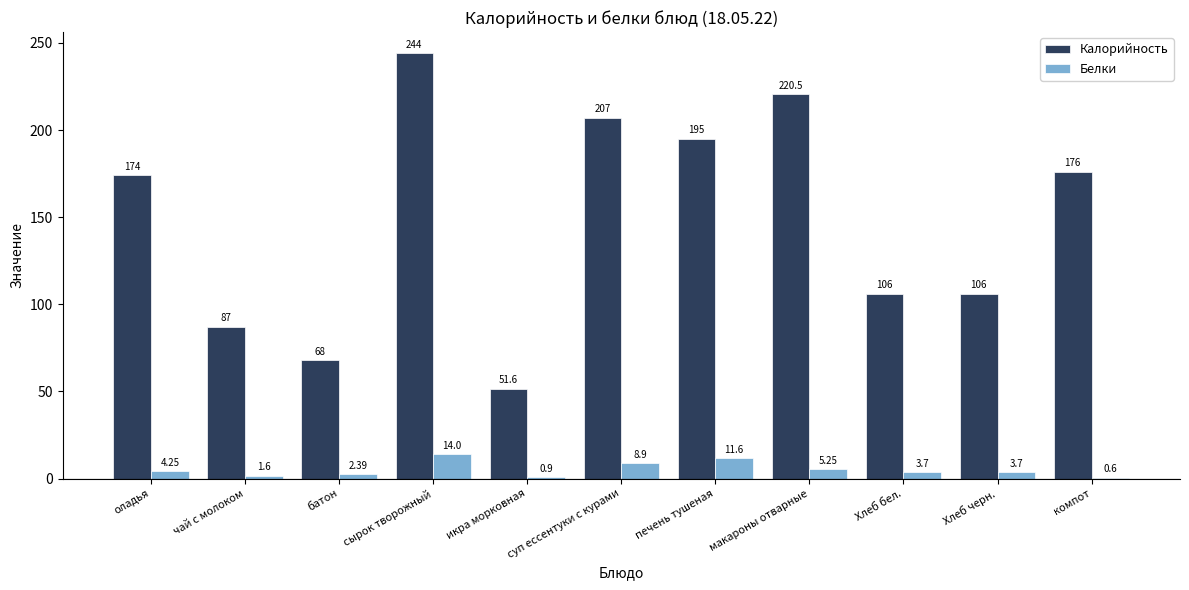

At which label is Калорийность closest to 147?

оладья